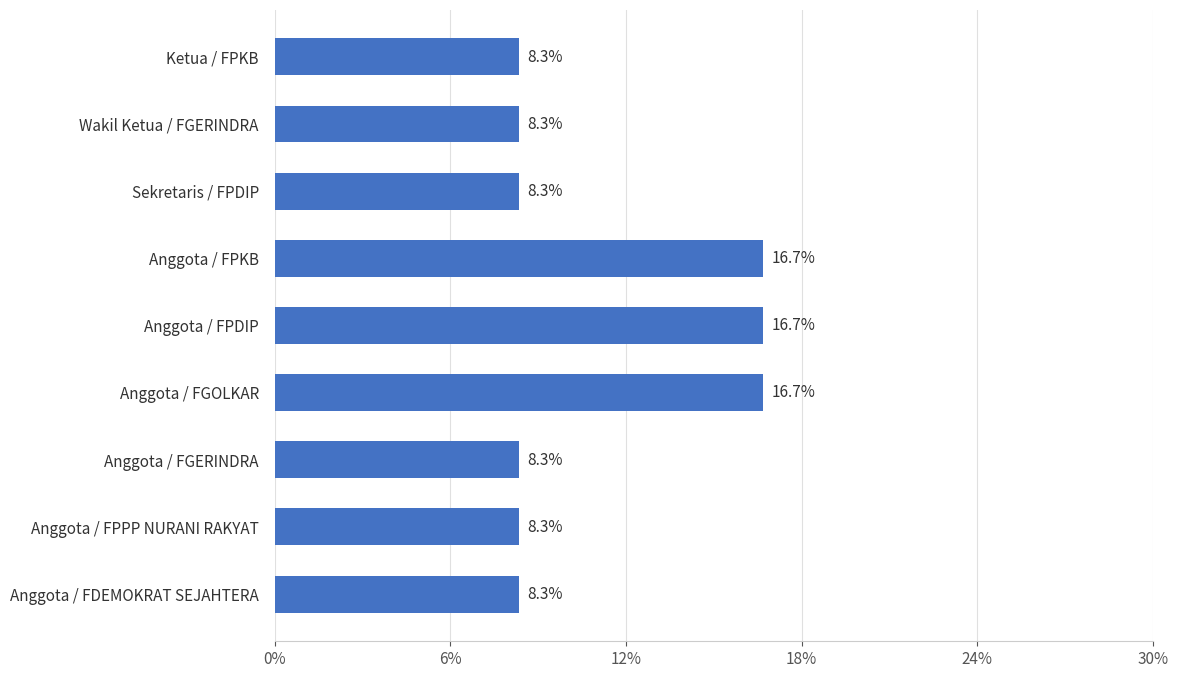

Count the number of data series in this chart.

1